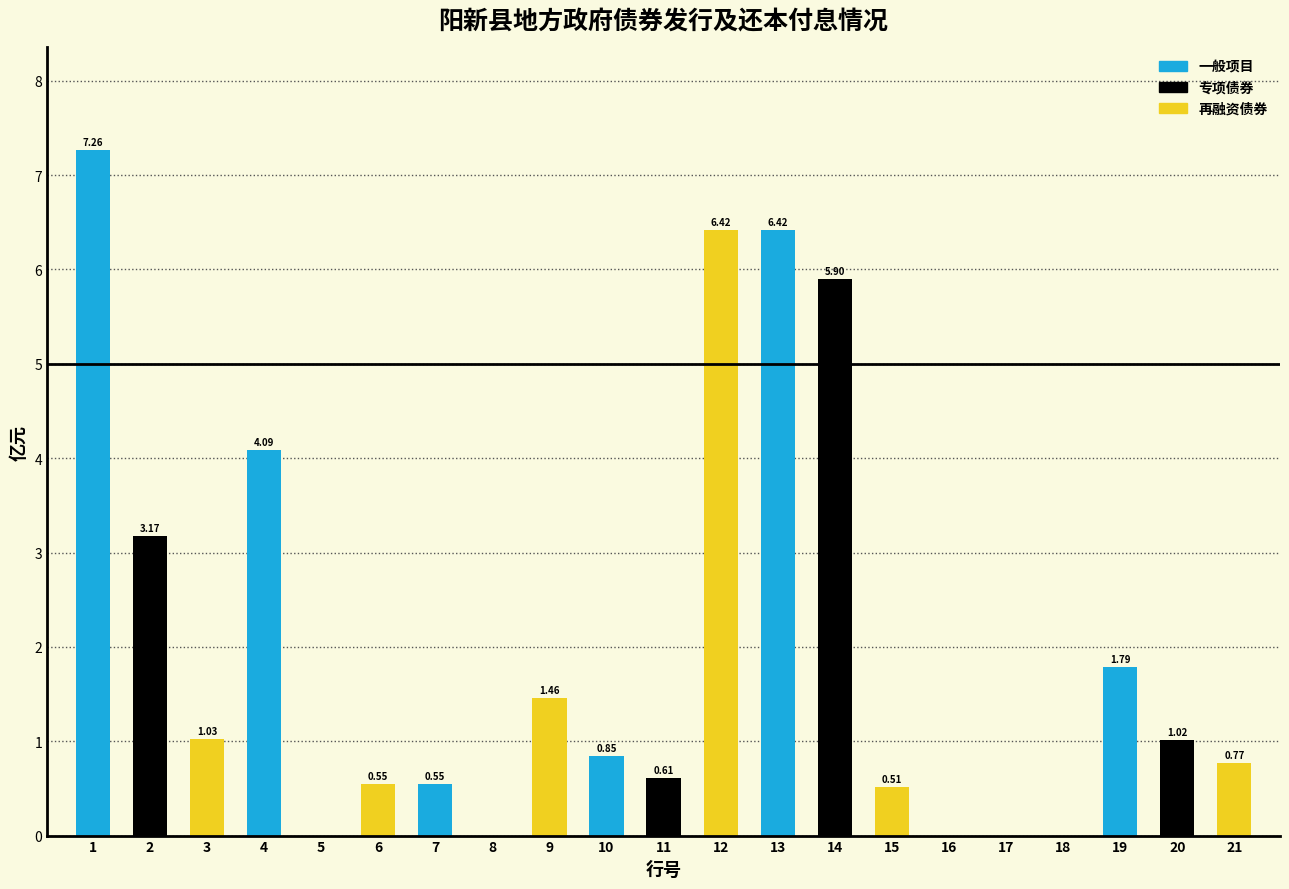

What is the change in value from 6 to 12?

+5.9